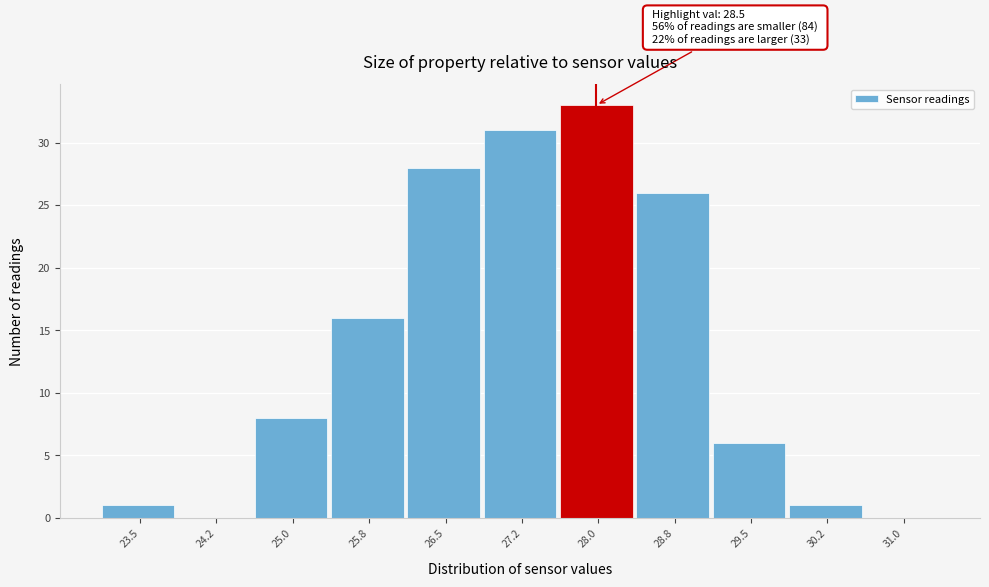

Reading left to right, list all the values displayed in this chart.

23.5=1	24.2=0	25.0=8	25.8=16	26.5=28	27.2=31	28.0=33	28.8=26	29.5=6	30.2=1	31.0=0